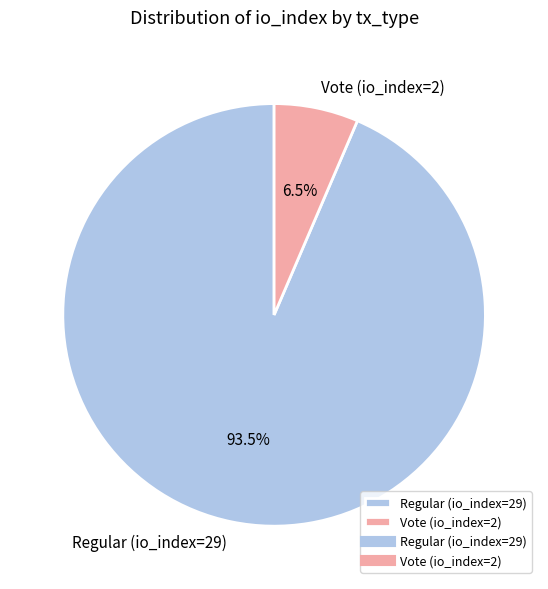

Does Vote (io_index=2) represent more than half of the total?

No